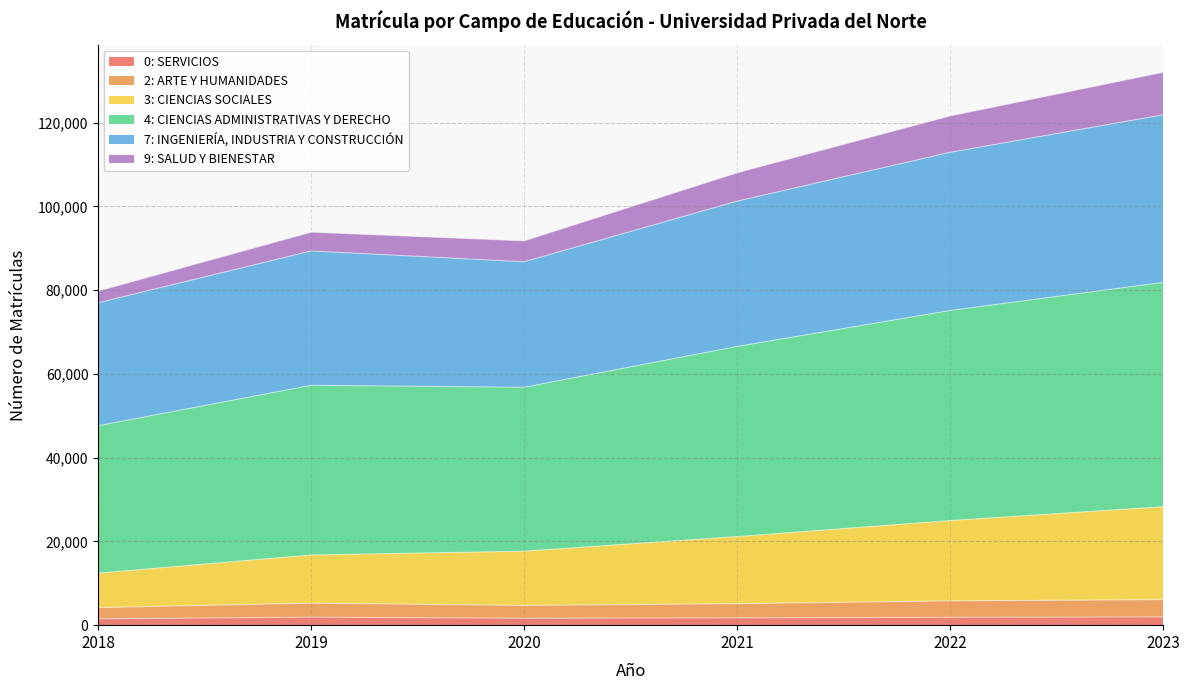

True or false: 0: SERVICIOS has more than 0 interior local peaks.

True